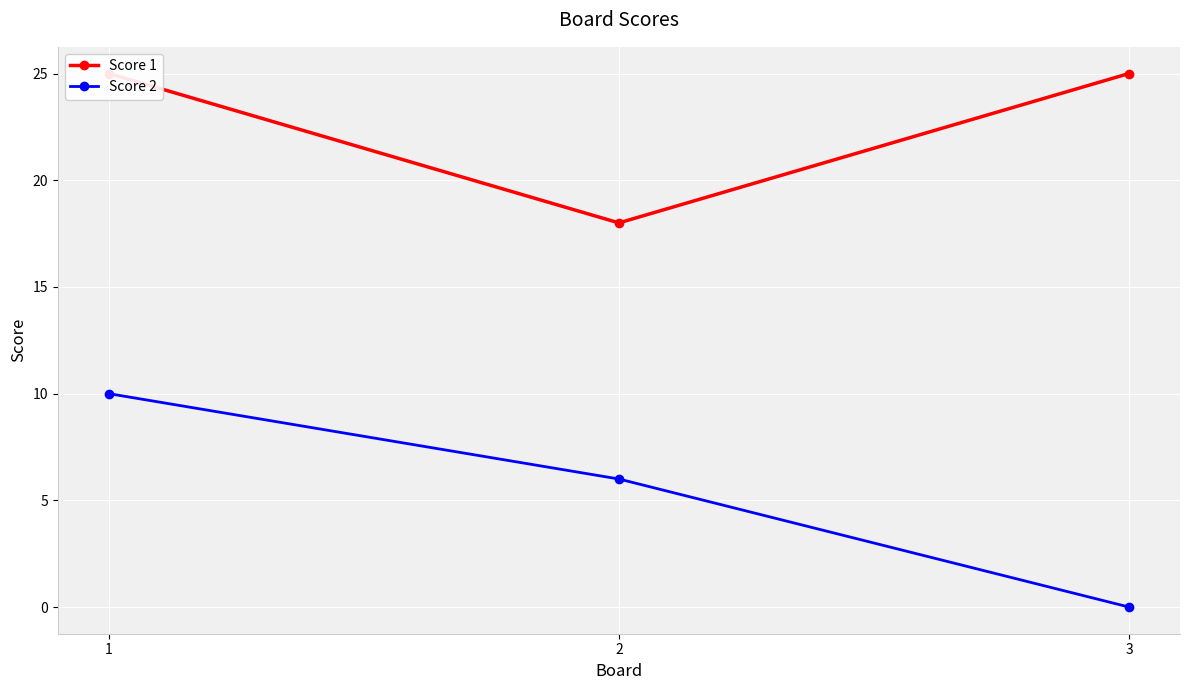

What is the difference between the highest and lowest values at 2?

12